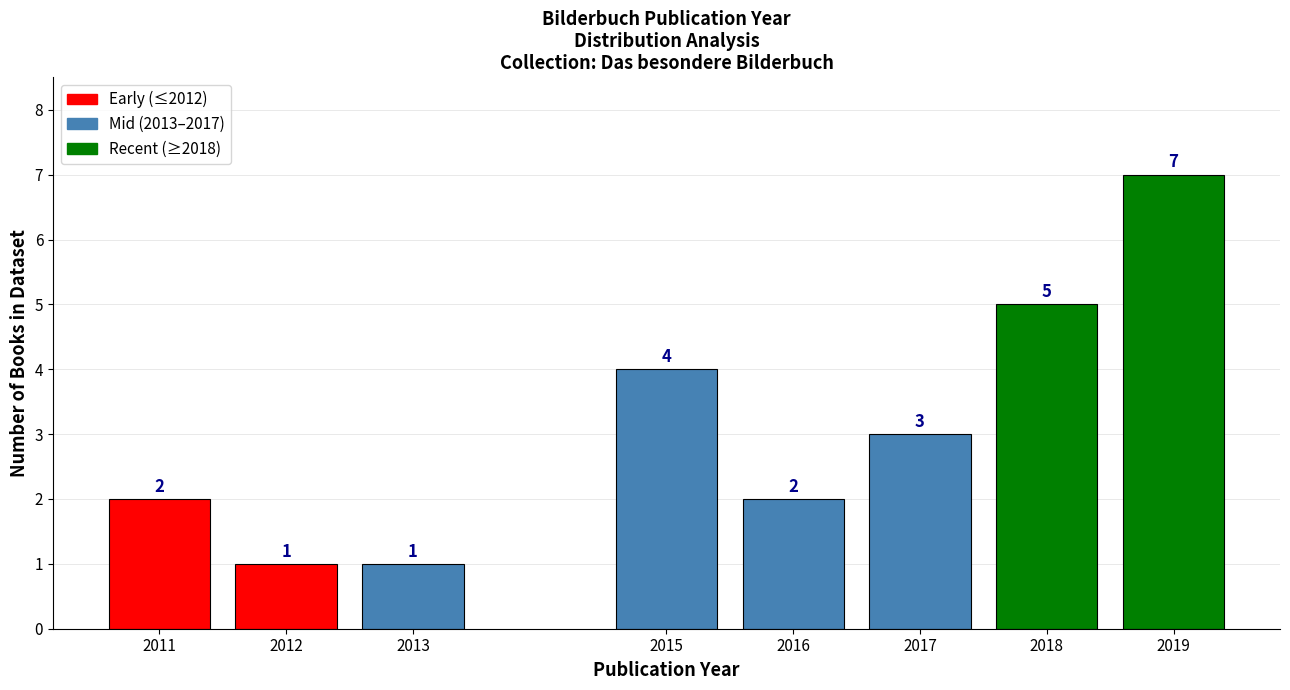

Reading left to right, what are all the values shown in this chart?

2011=2	2012=1	2013=1	2015=4	2016=2	2017=3	2018=5	2019=7